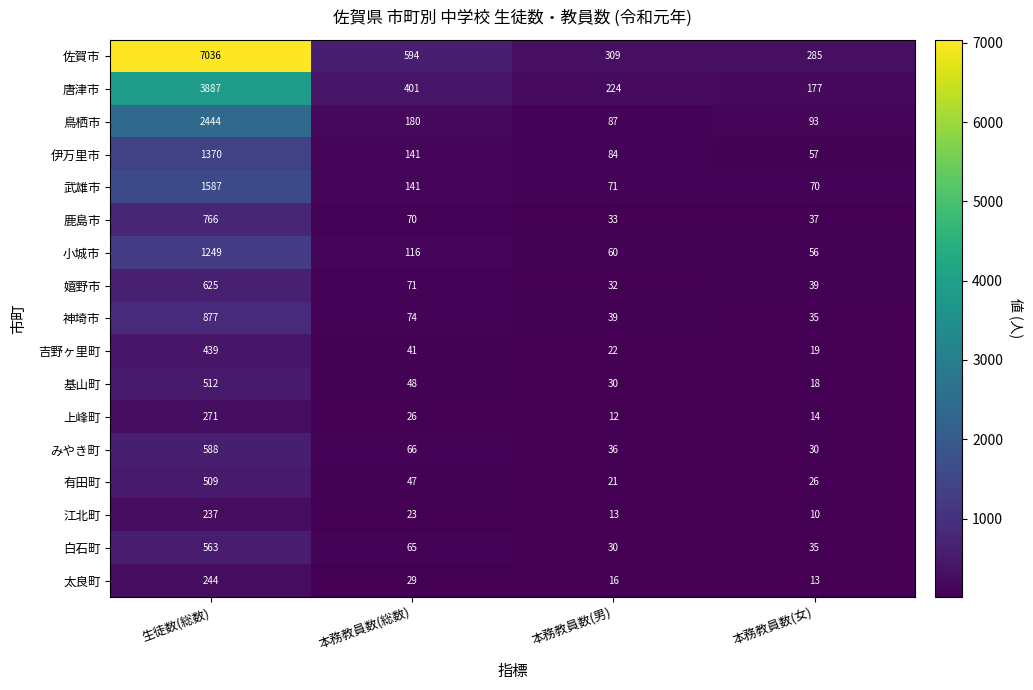

Count the number of data series in this chart.

17